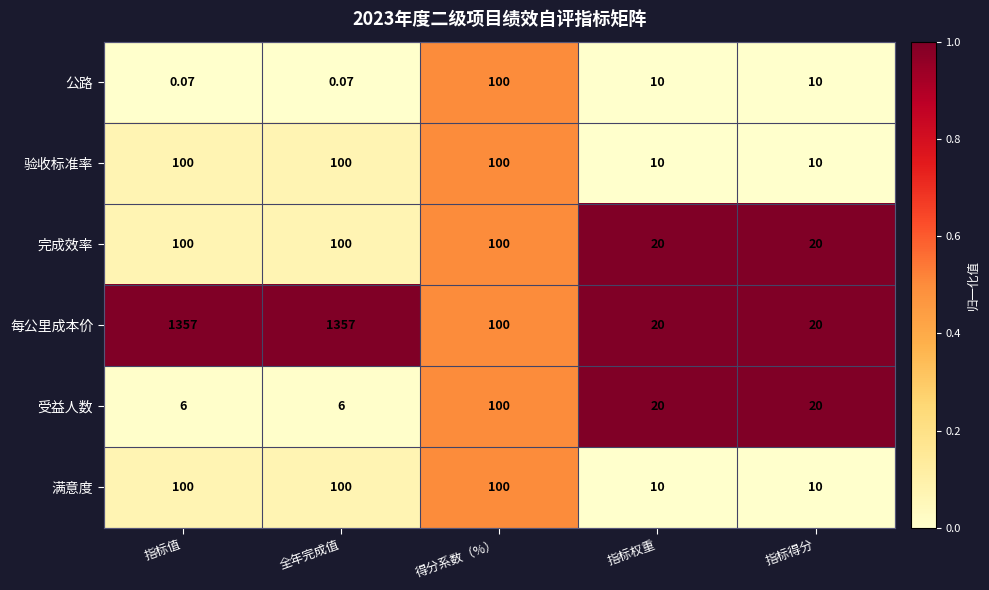

What is the difference between the highest and lowest values at 指标得分?

10.0